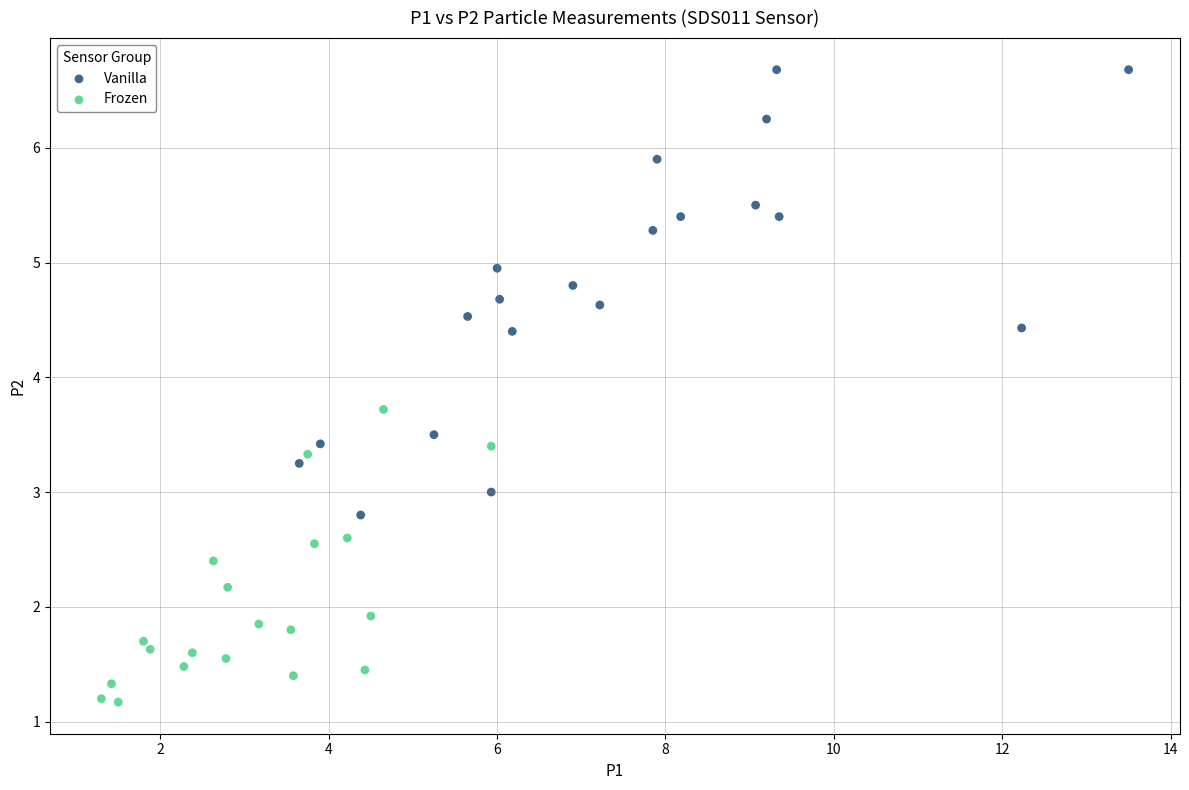

Which series has the largest Y range (max minus min)?

Vanilla